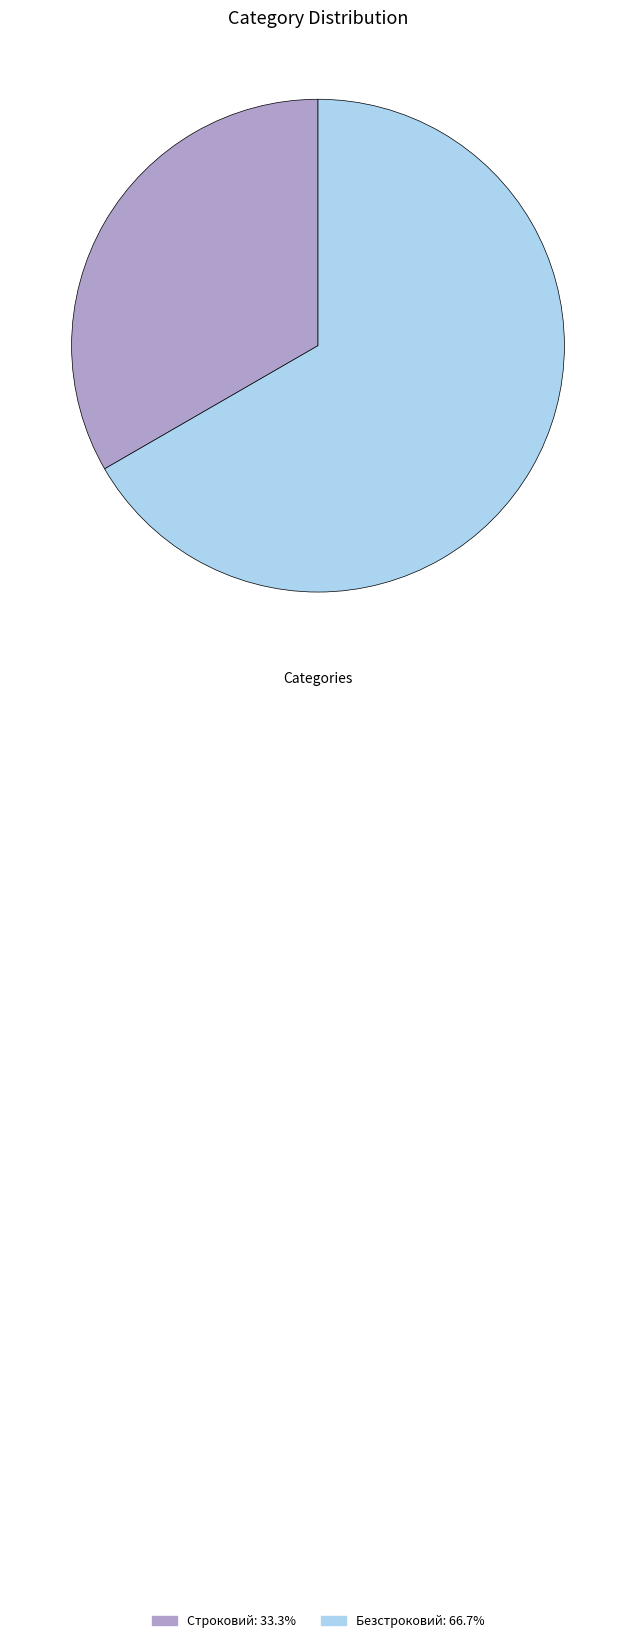

Is it true that Безстроковий is 67% of the pie?

True